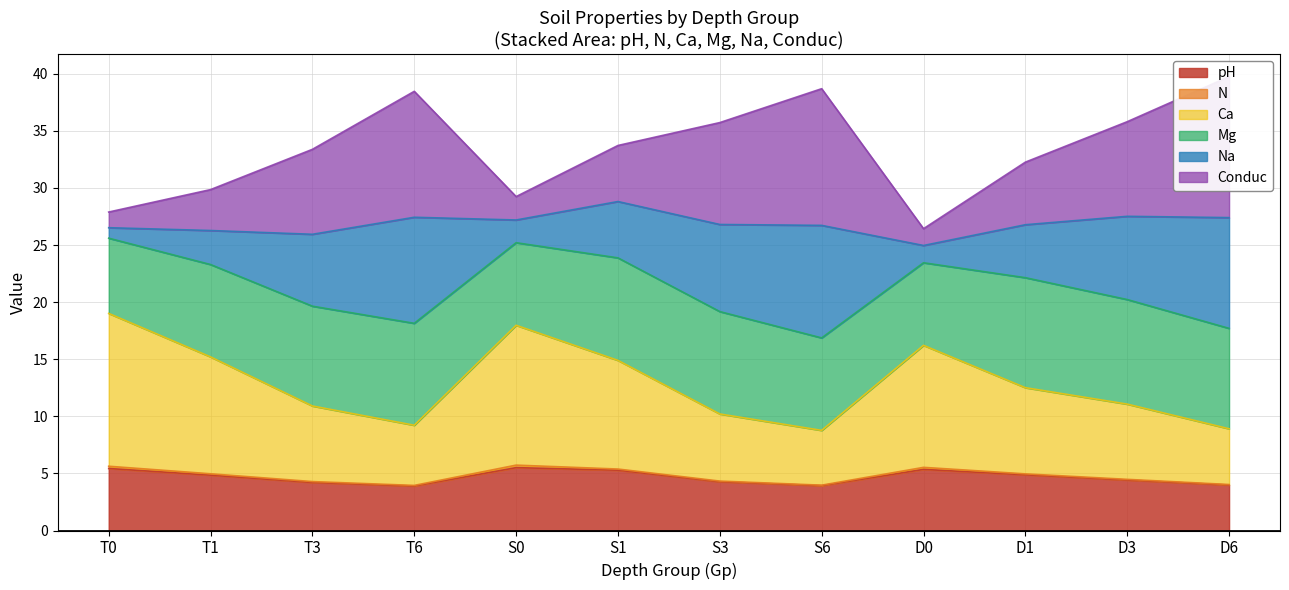

The pH series shows 3.9 at T6. True or false?

True